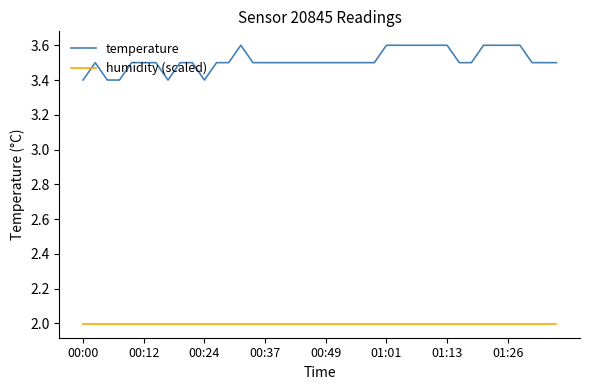

Which series has the largest range (max minus min)?

temperature